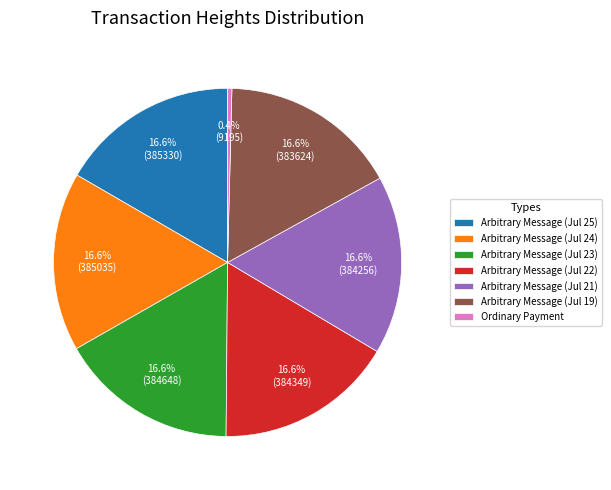

Count the number of slices in the pie.

7